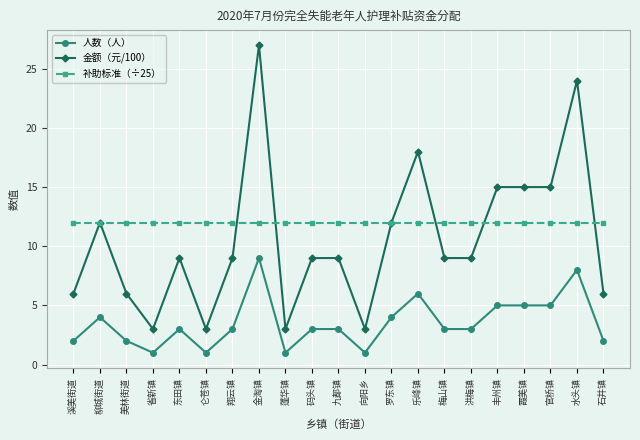

What is the difference between the maximum and minimum values in the 金额（元/100） series?

24